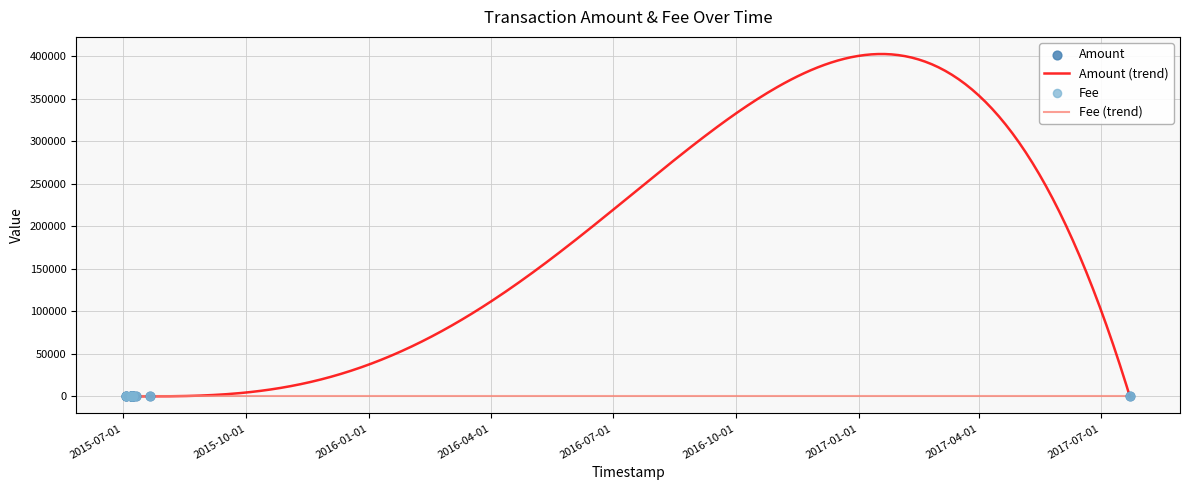

Between 2017-07-22 10:59:27 and 2015-07-10 13:22:30, which is larger?

2017-07-22 10:59:27